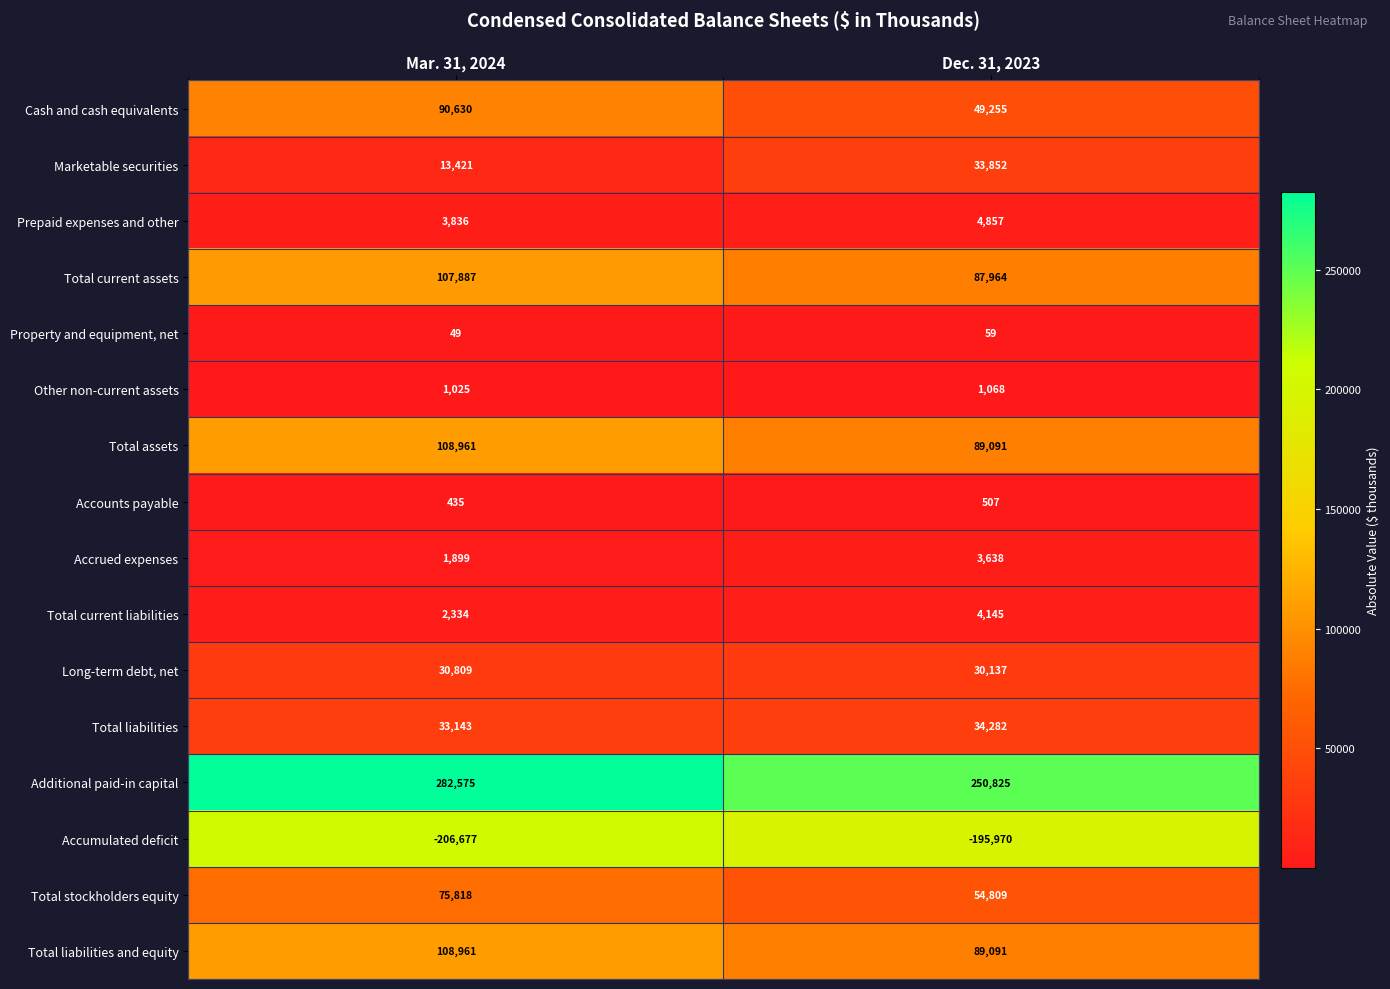

Rank the categories by Total current liabilities value from highest to lowest.

Dec. 31, 2023, Mar. 31, 2024